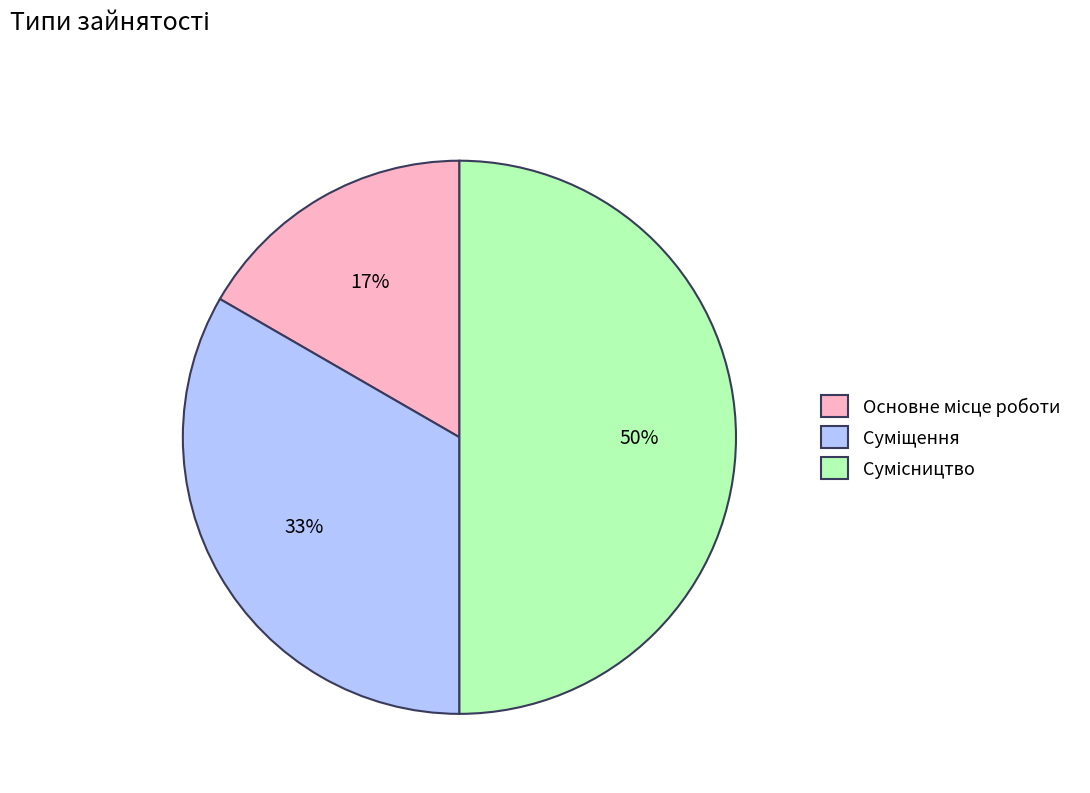

To the nearest percent, what is the average slice percentage?

33%